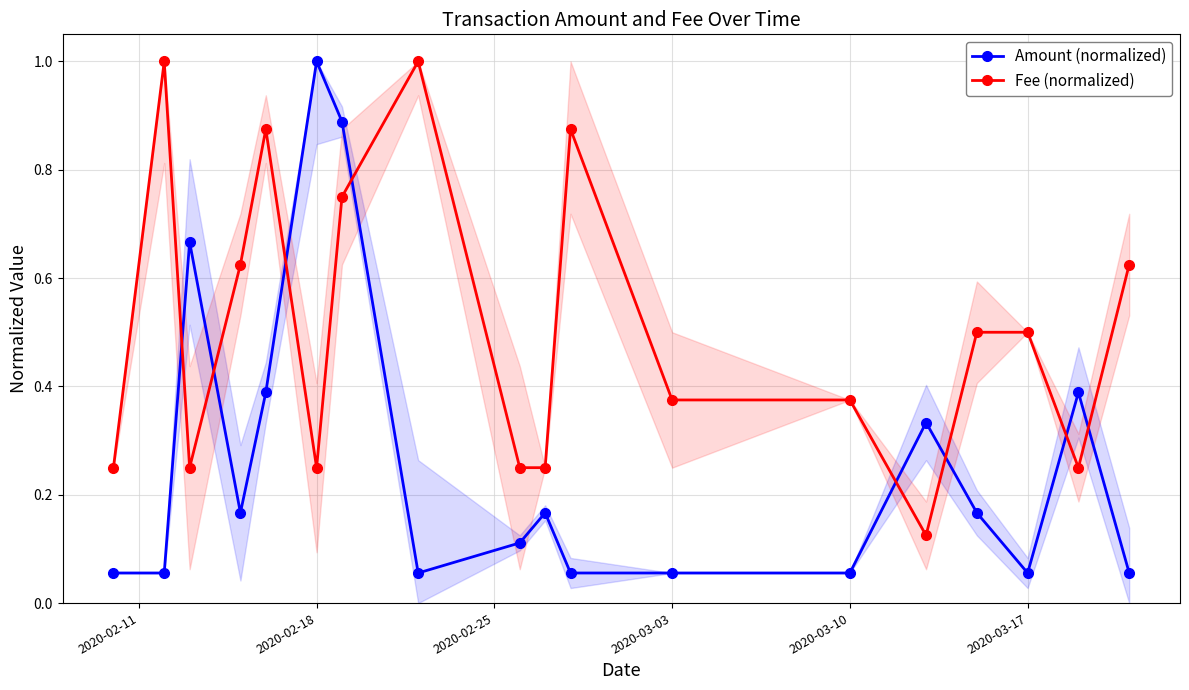

After their last crossing, which series has the higher values: Fee (normalized) or Amount (normalized)?

Fee (normalized)